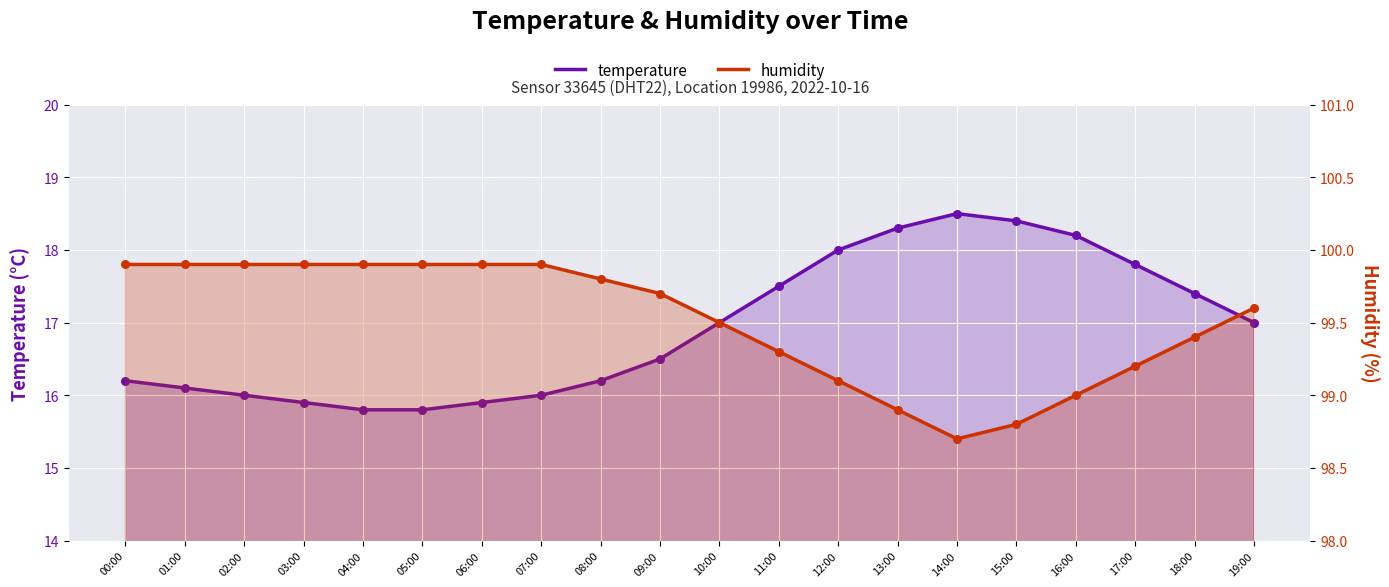

Is the value of temperature at 15:00 greater than the value of humidity at 14:00?

No